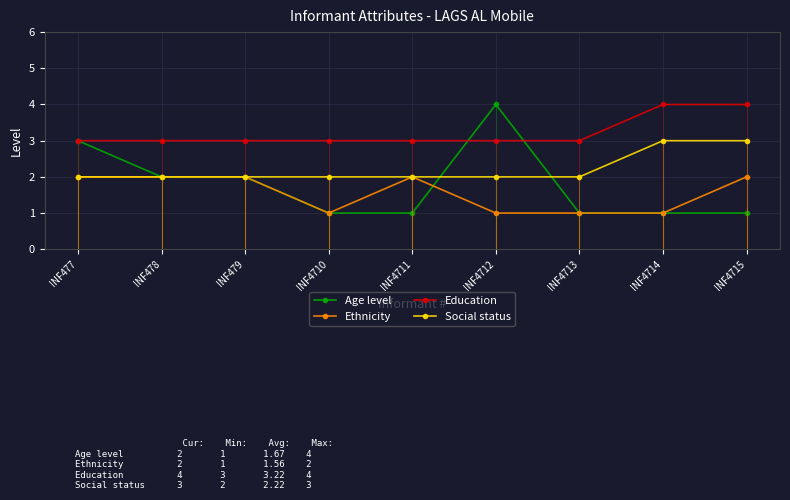

What value does the Age level series have at INF479?

2